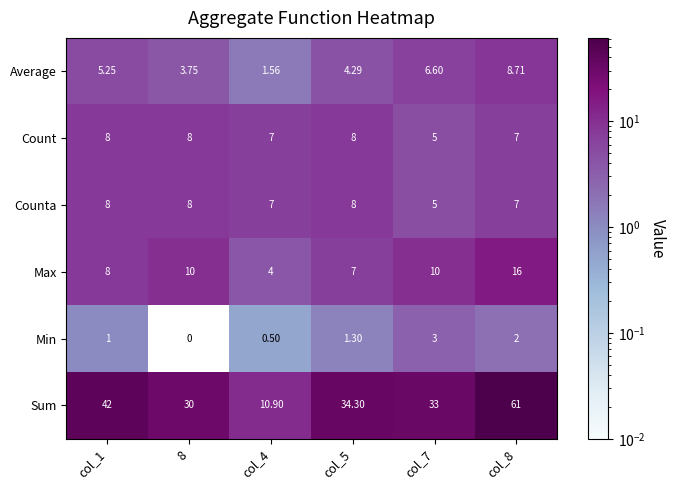

Is the value of Count at 8 greater than the value of Sum at col_1?

No